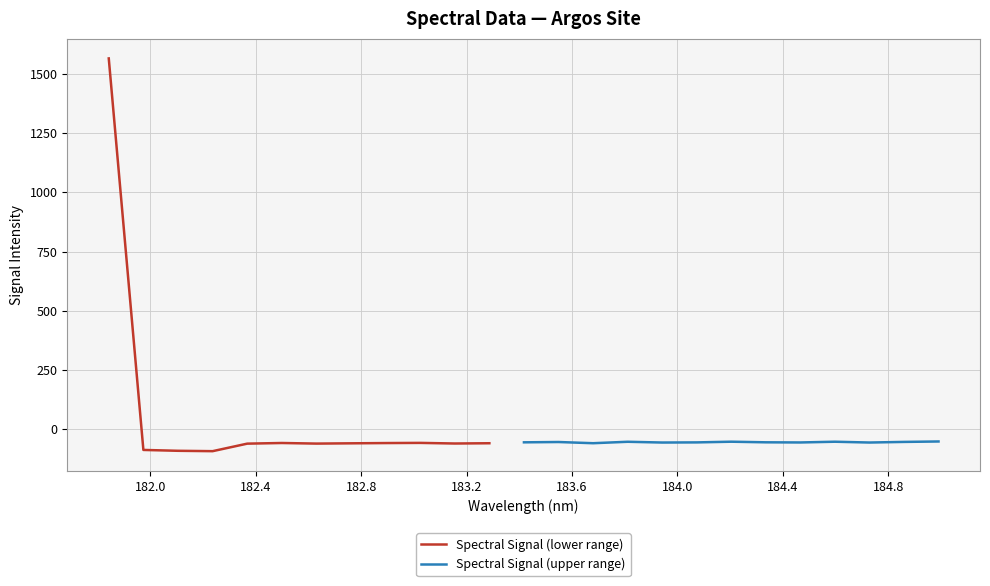

The chart shows a value of -56.4 at 184.0735234058. True or false?

True